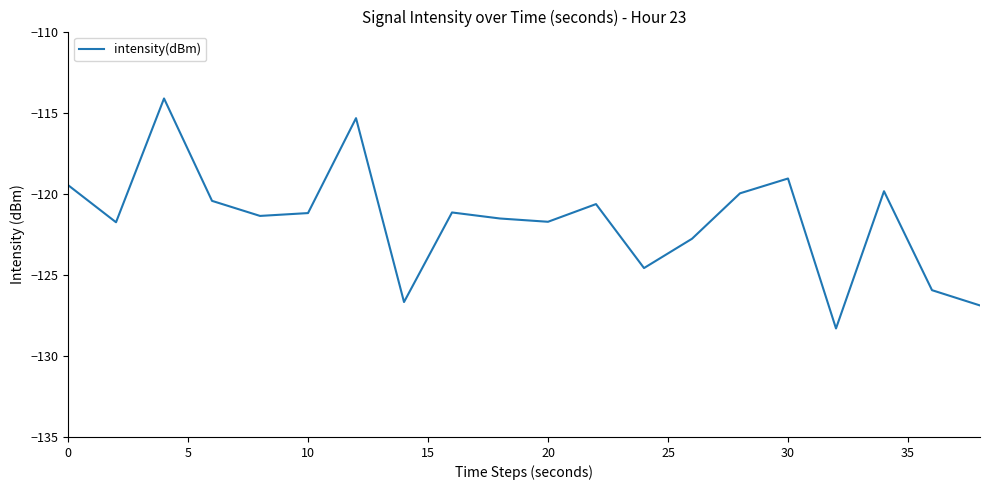

What is the greatest value displayed?

-114.1